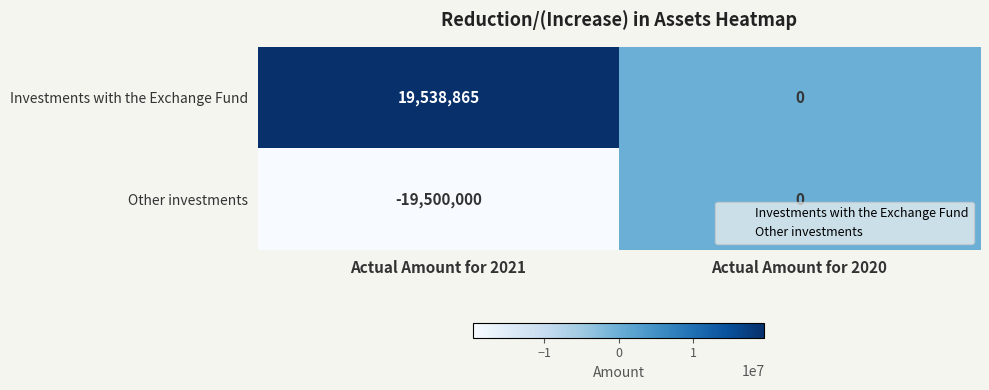

Which category has the lowest value across all series?

Actual Amount for 2021